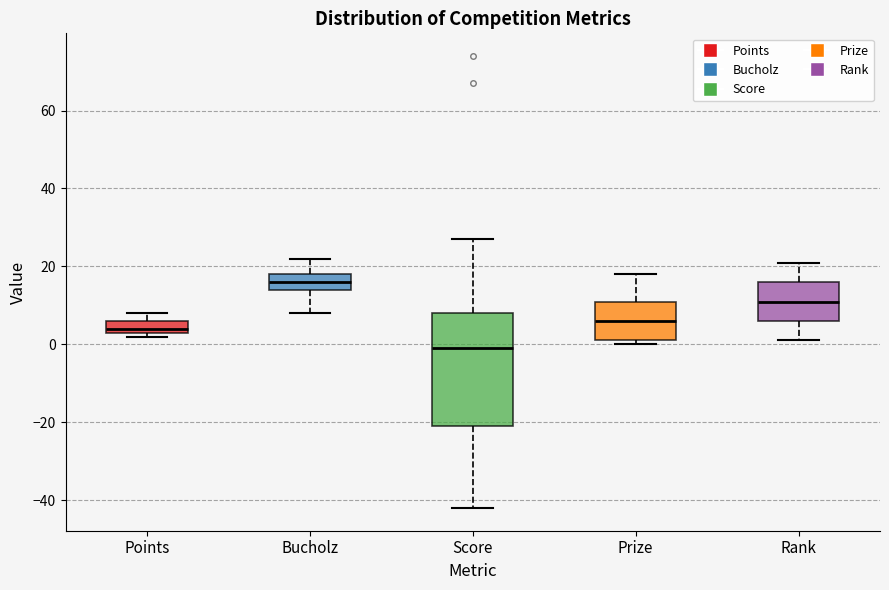

Where is the lower edge of the box for Score on the y-axis? The values are not printed on the chart, so give them approximately, as read against the axis.

-20